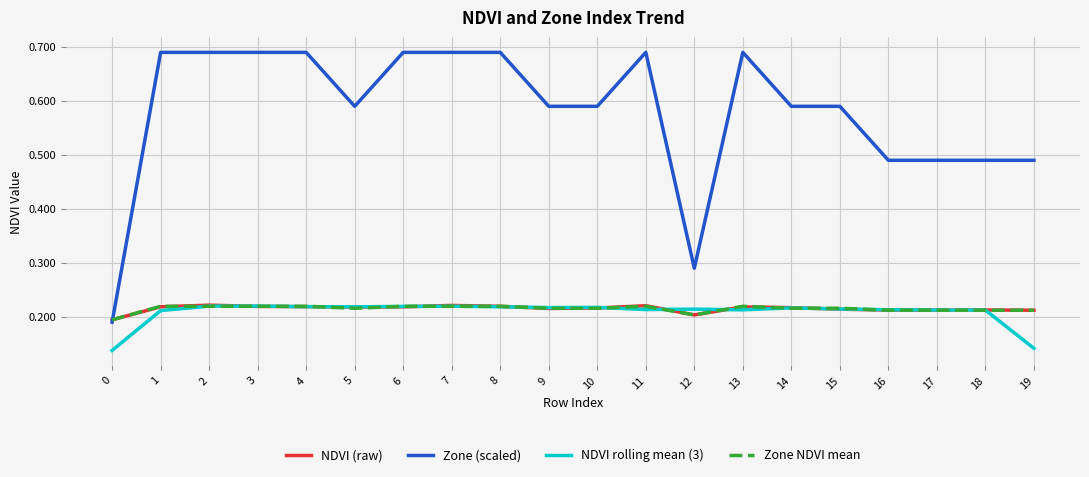

The NDVI (raw) series shows 0.1 at 10. True or false?

False